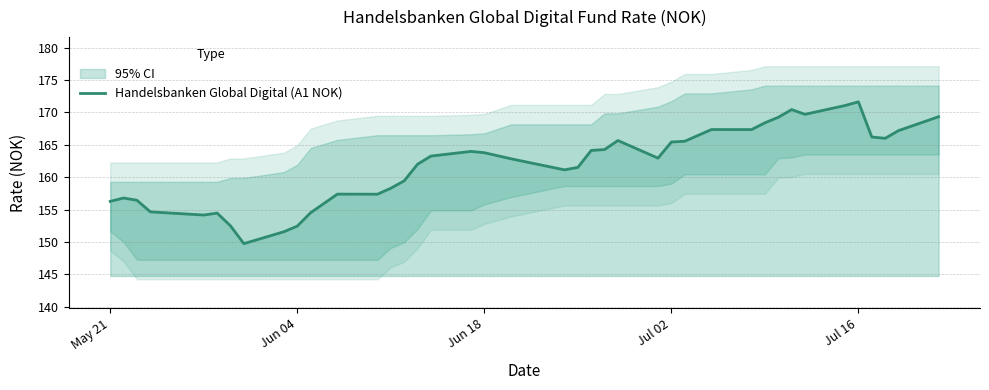

What is the minimum value for Handelsbanken Global Digital (A1 NOK)?

149.7